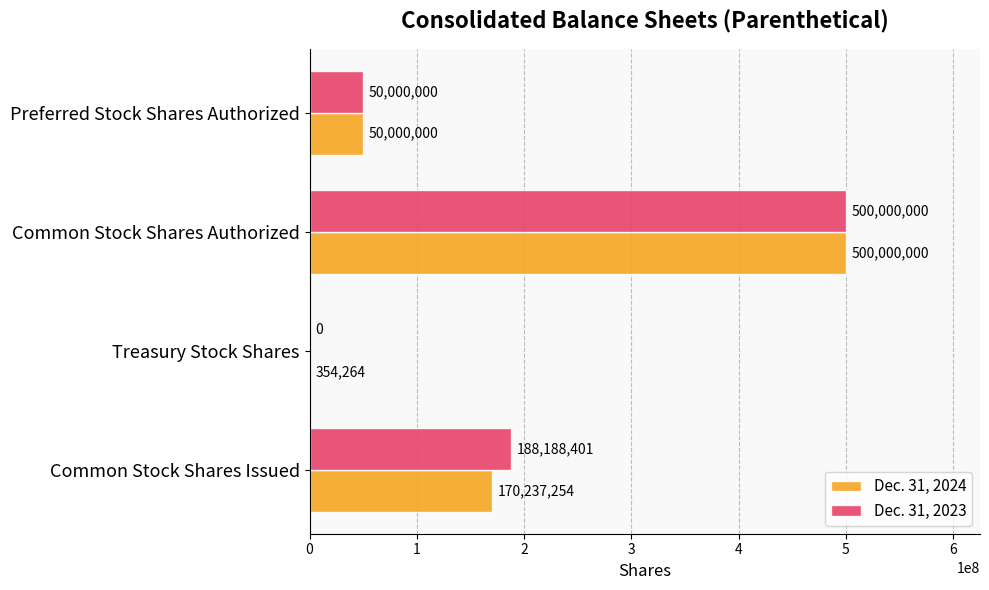

Is the value of Dec. 31, 2024 at Preferred Stock Shares Authorized greater than the value of Dec. 31, 2023 at Common Stock Shares Authorized?

No